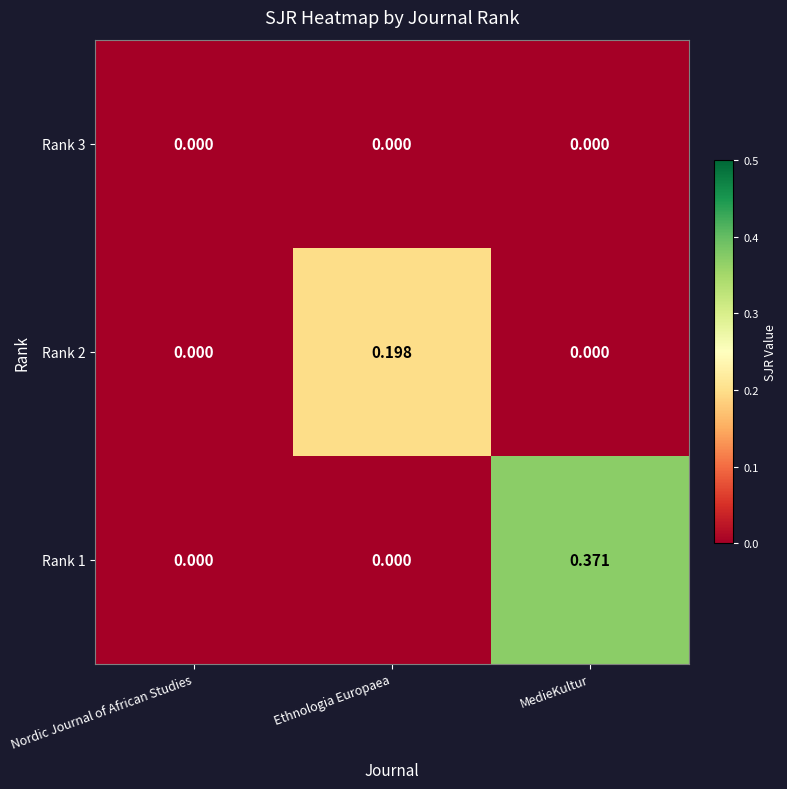

Between Ethnologia Europaea and MedieKultur, which series saw the biggest shift?

Rank 1